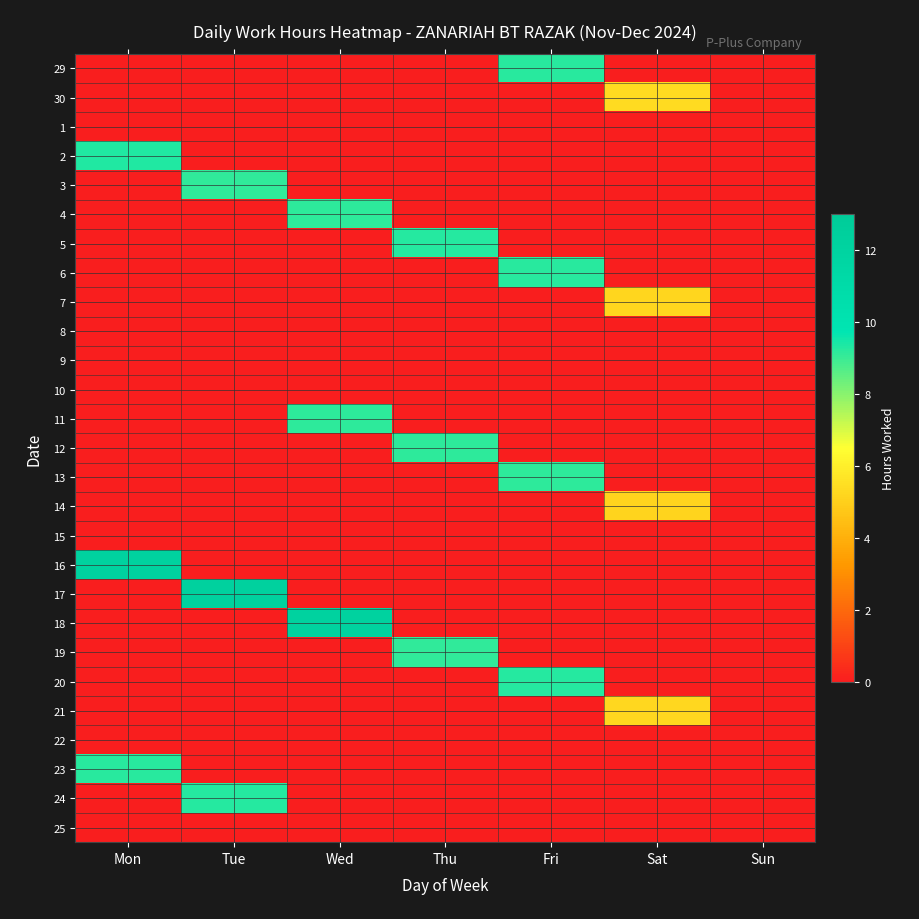

Rank the series at Mon from lowest to highest value.

29, 30, 1, 3, 4, 5, 6, 7, 8, 9, 10, 11, 12, 13, 14, 15, 17, 18, 19, 20, 21, 22, 24, 25, 23, 2, 16